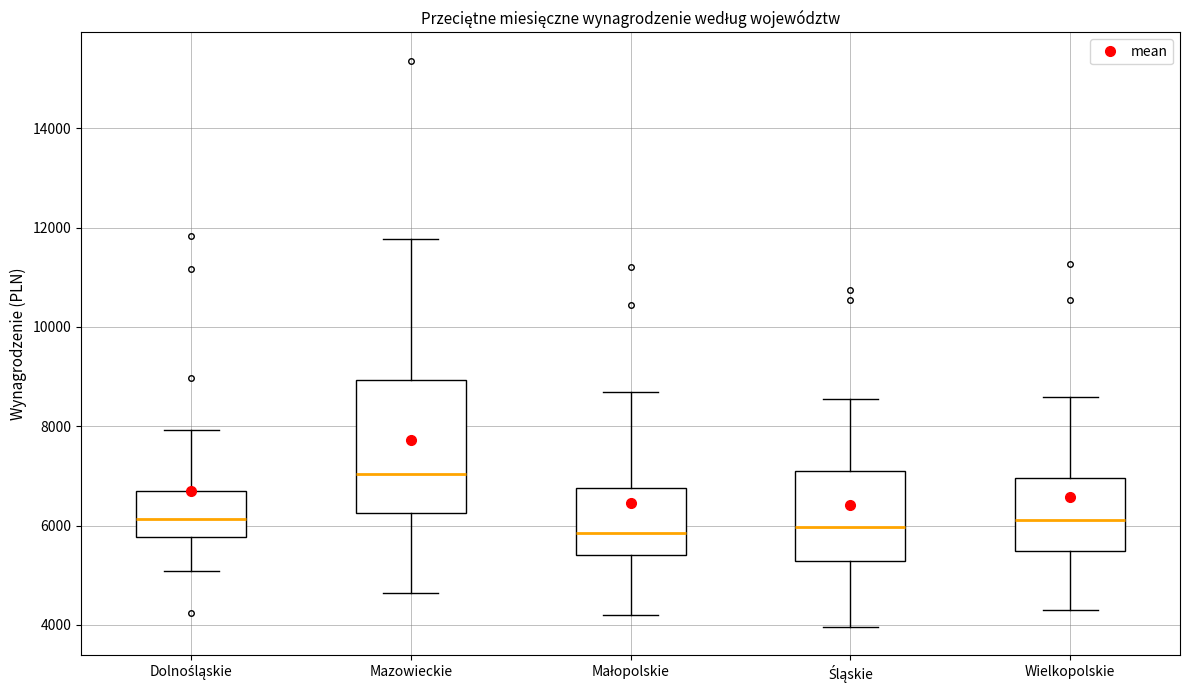

Comparing the boxes themselves (not the whiskers), which one is the tallest?

Mazowieckie